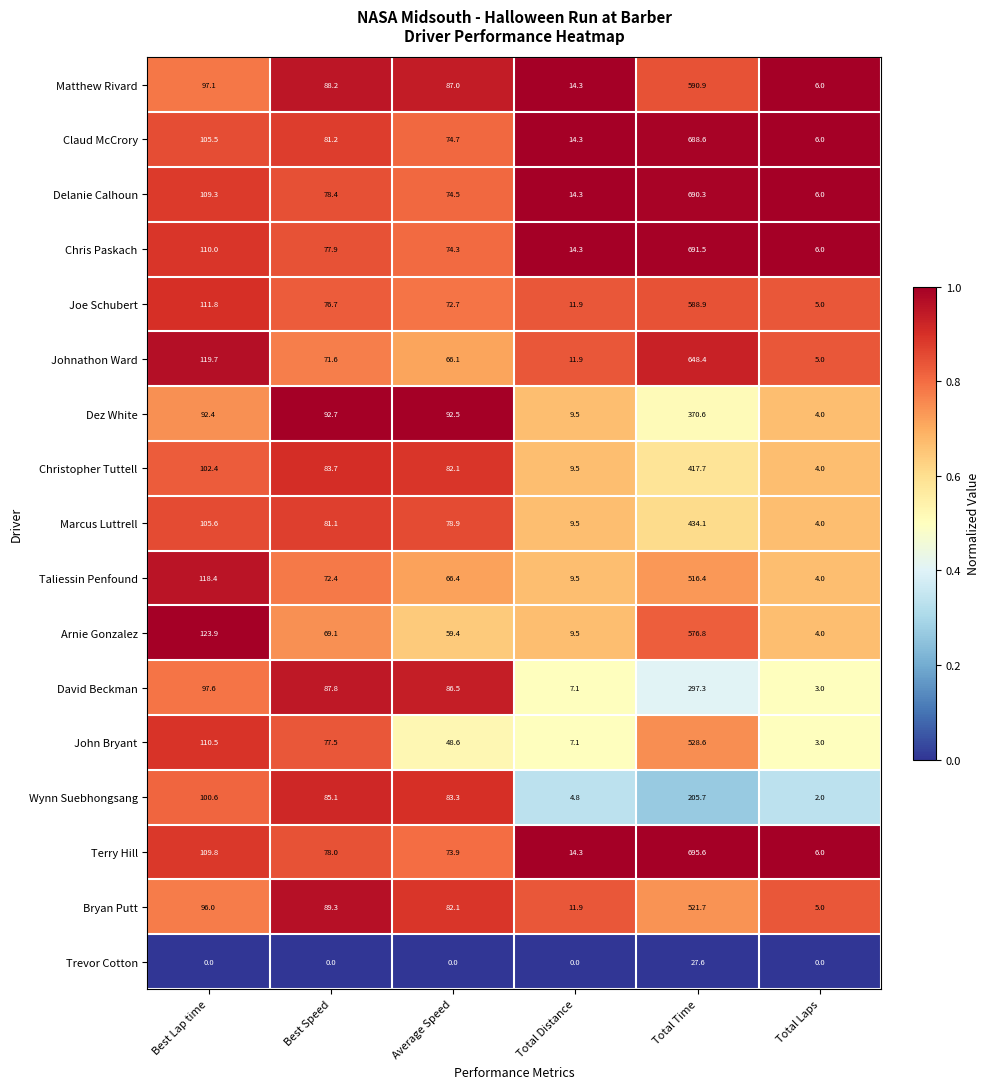

List the series in order of their peak value, highest first.

Terry Hill, Chris Paskach, Delanie Calhoun, Claud McCrory, Johnathon Ward, Matthew Rivard, Joe Schubert, Arnie Gonzalez, John Bryant, Bryan Putt, Taliessin Penfound, Marcus Luttrell, Christopher Tuttell, Dez White, David Beckman, Wynn Suebhongsang, Trevor Cotton